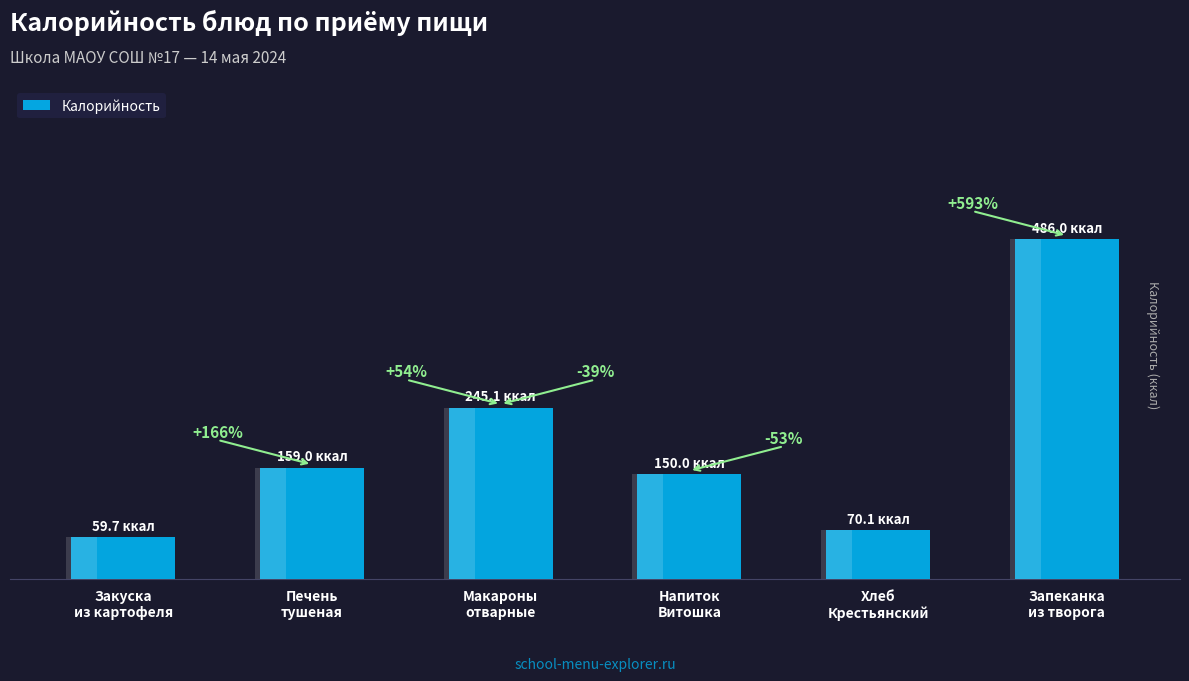

True or false: the data shows 159.0 at Печень
тушеная.

True